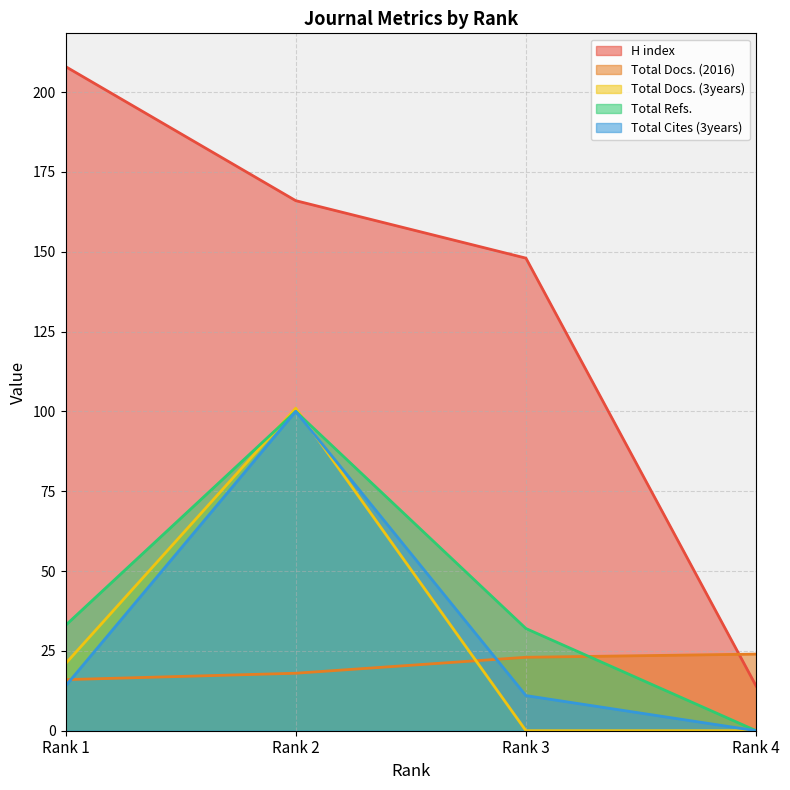

Which category has the highest value across all series?

Rank 1